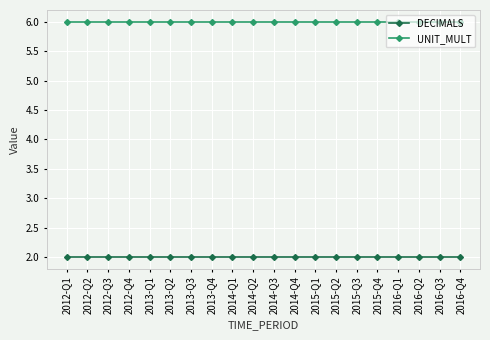

Does the chart display data point markers on the line(s)?

Yes